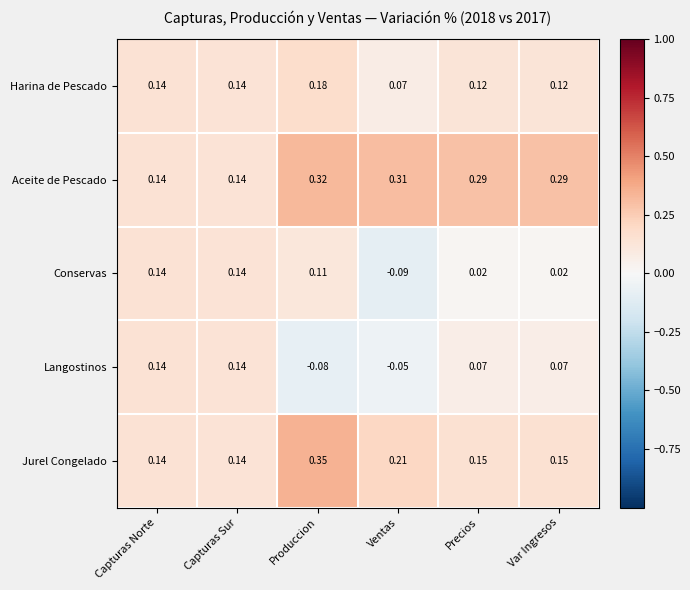

Which label corresponds to the smallest value in the chart?

Ventas